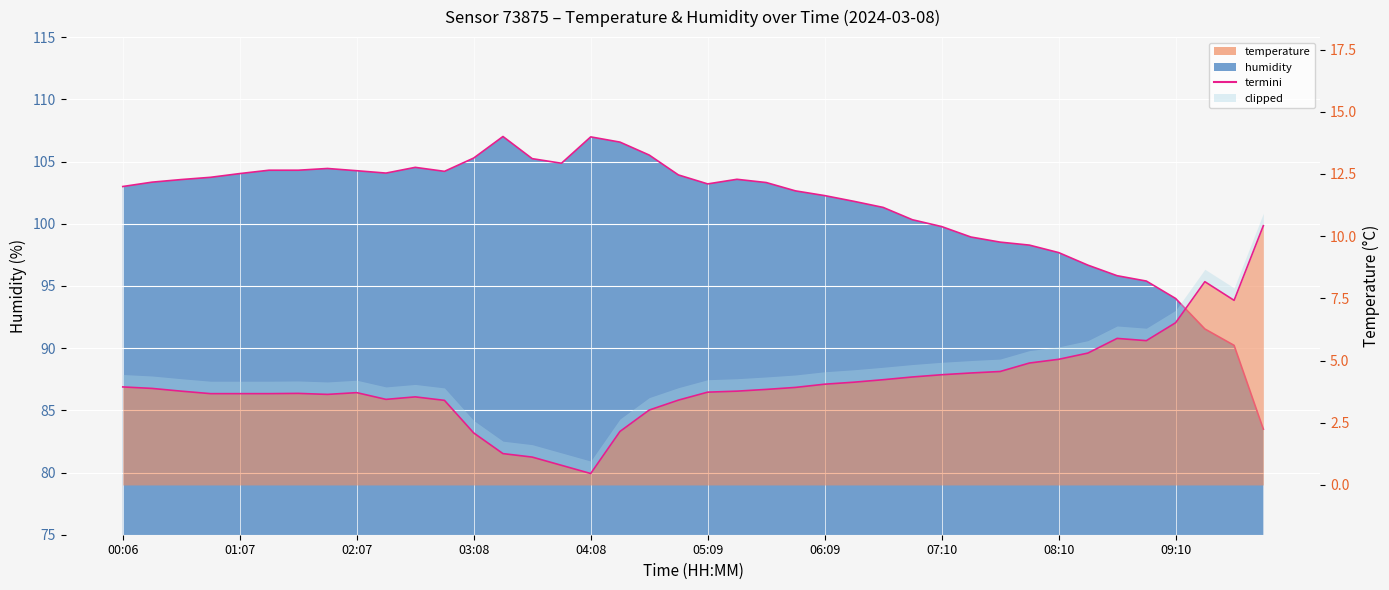

How many data points does each series have?

40